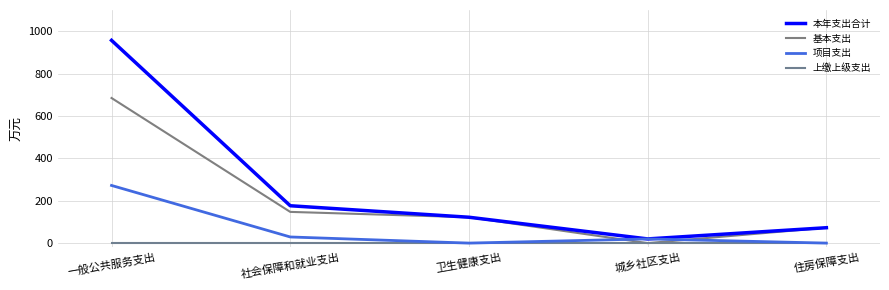

What are all the series names shown in the legend?

本年支出合计, 基本支出, 项目支出, 上缴上级支出